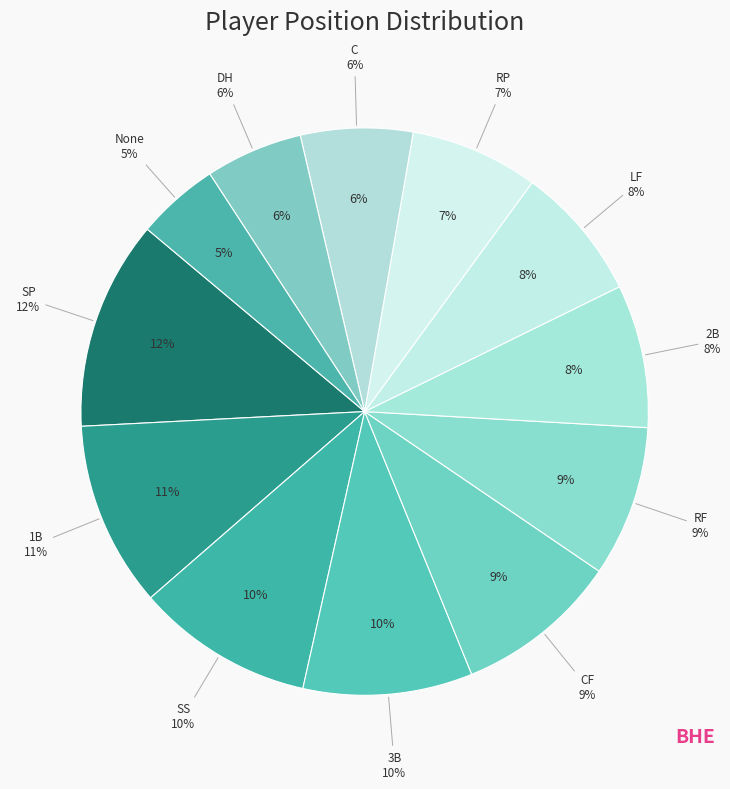

Does SP represent more than half of the total?

No